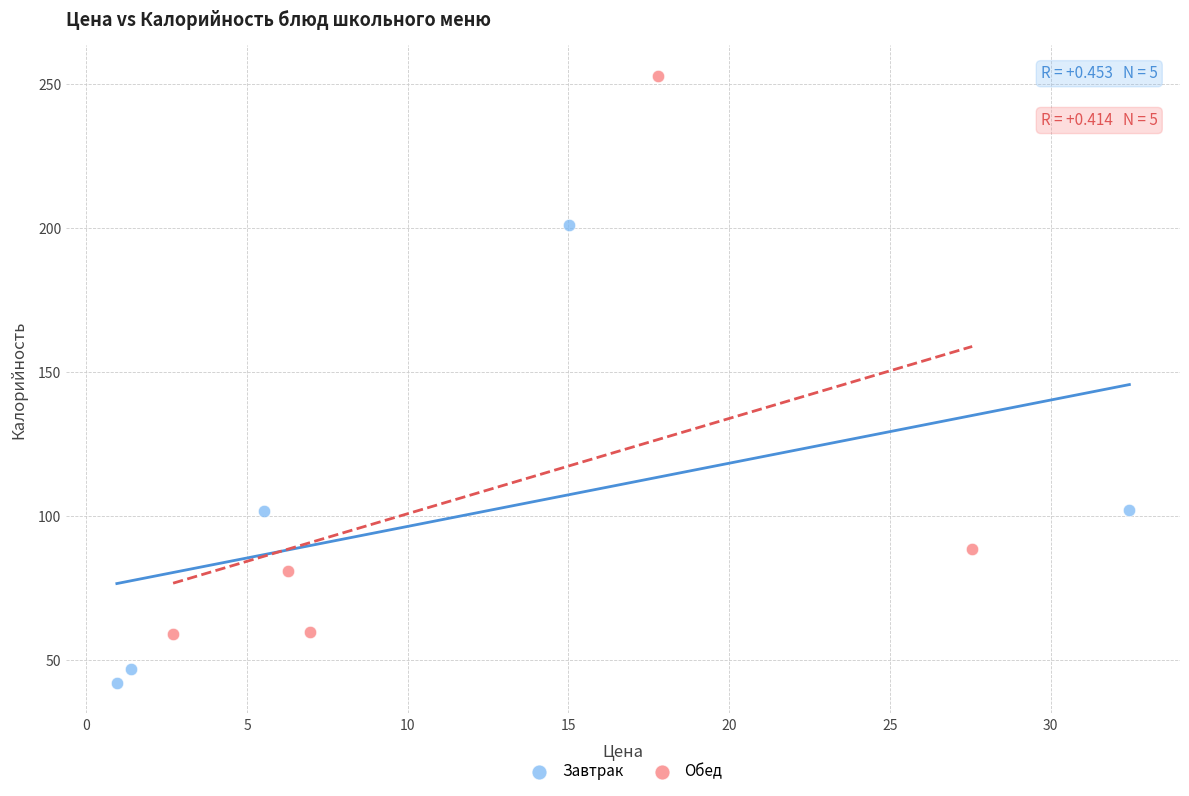

Which series reaches the minimum Y coordinate?

Завтрак